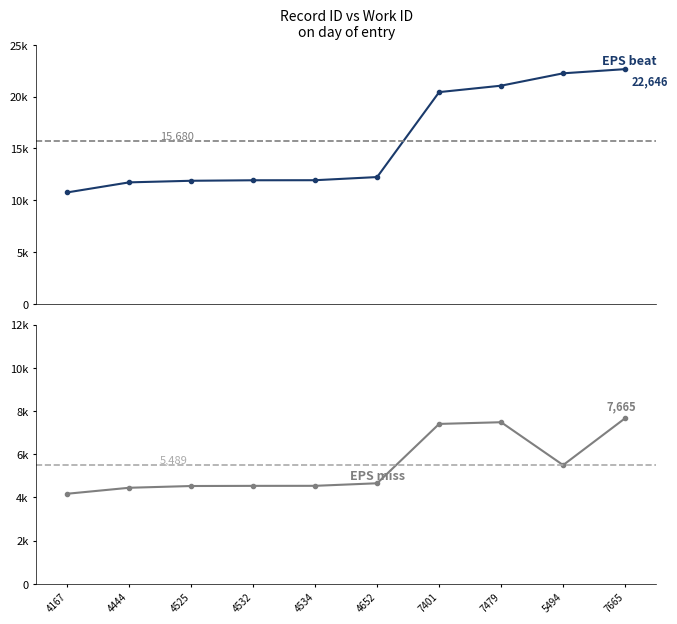

Reading left to right, list all the values displayed in this chart.

EPS beat: 10751	11722	11876	11924	11930	12234	20429	21050	22243	22646
EPS miss: 4167	4444	4525	4532	4534	4652	7401	7479	5494	7665